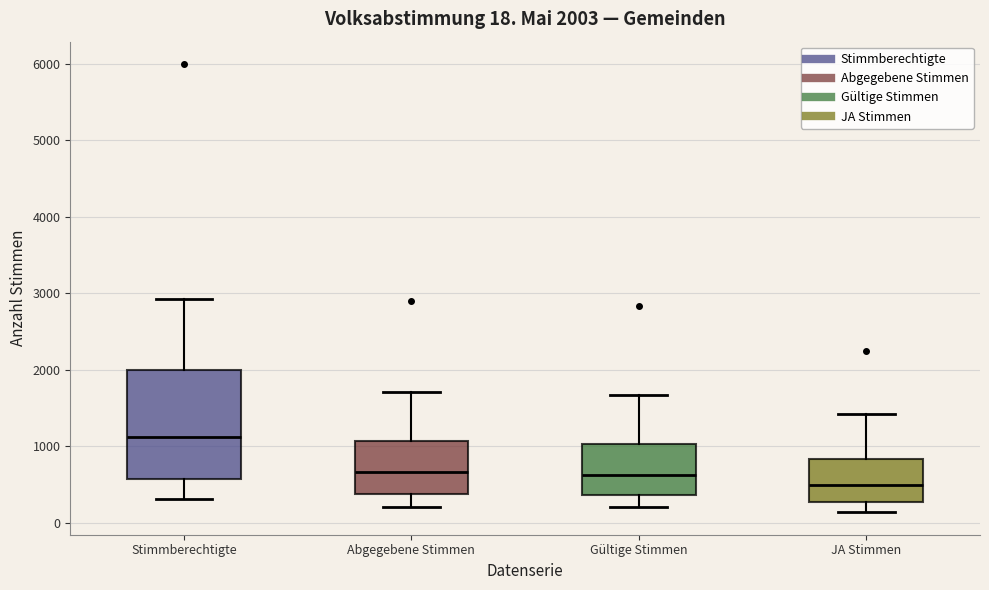

Which box's median line is the highest?

Stimmberechtigte